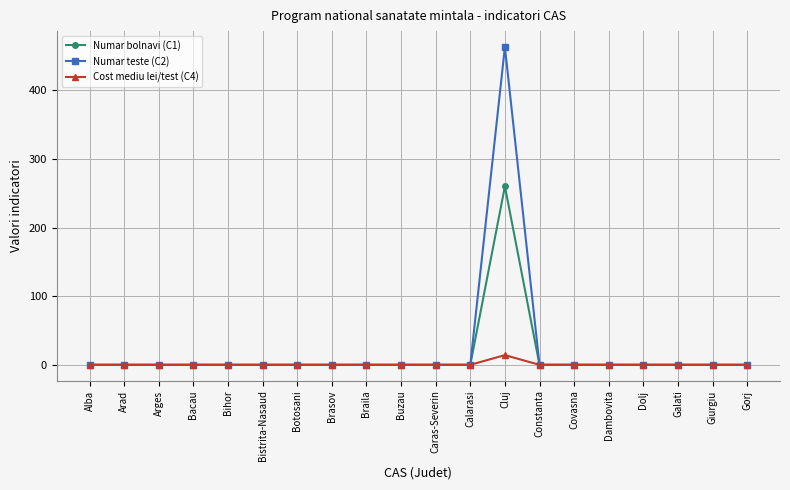

Reading left to right, what are all the values shown in this chart?

Numar bolnavi (C1): 0.0	0.0	0.0	0.0	0.0	0.0	0.0	0.0	0.0	0.0	0.0	0.0	260.0	0.0	0.0	0.0	0.0	0.0	0.0	0.0
Numar teste (C2): 0.0	0.0	0.0	0.0	0.0	0.0	0.0	0.0	0.0	0.0	0.0	0.0	463.0	0.0	0.0	0.0	0.0	0.0	0.0	0.0
Cost mediu lei/test (C4): 0.0	0.0	0.0	0.0	0.0	0.0	0.0	0.0	0.0	0.0	0.0	0.0	14.2	0.0	0.0	0.0	0.0	0.0	0.0	0.0